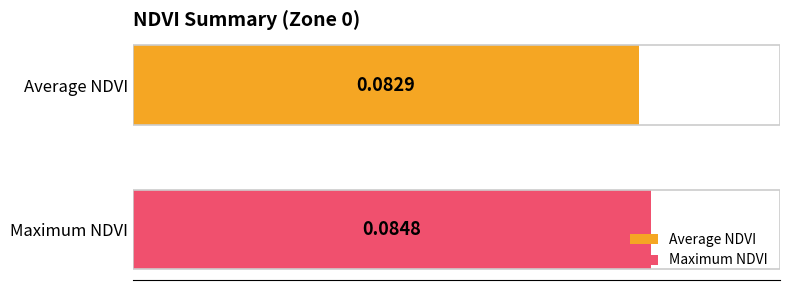

Which series has the widest spread of values?

Average NDVI